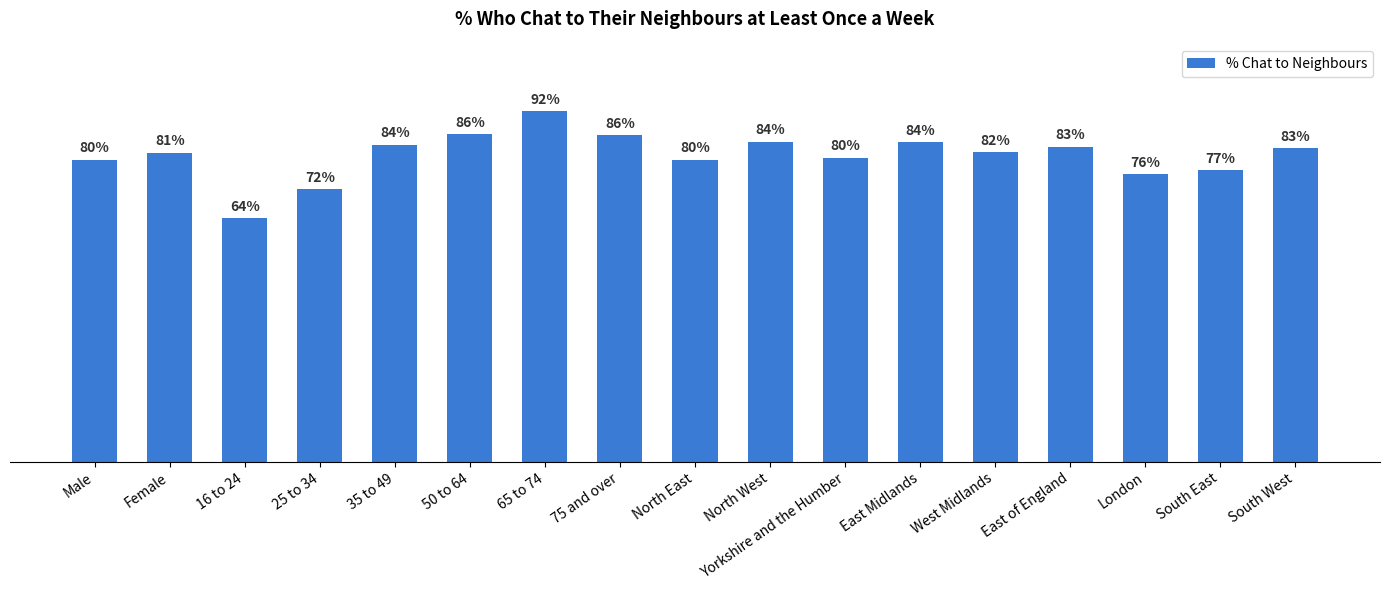

Which label corresponds to the largest value in the chart?

65 to 74